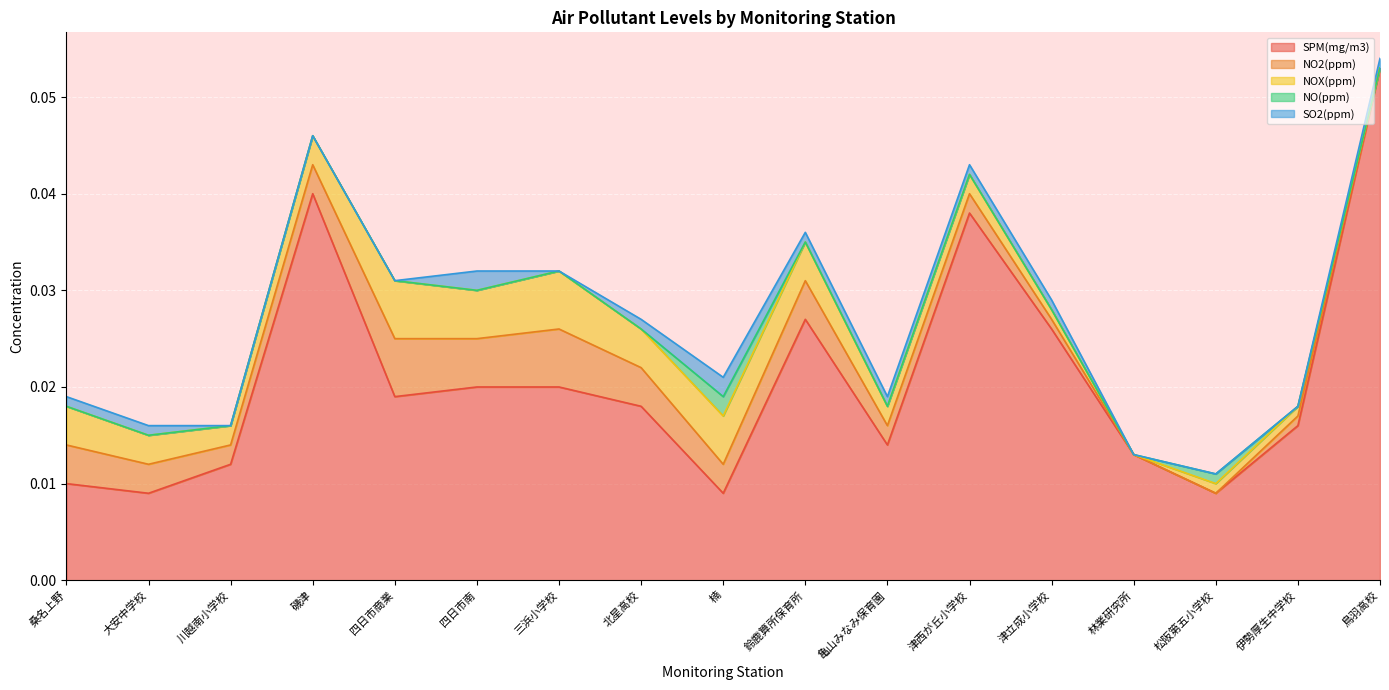

The value of SPM(mg/m3) at 亀山みなみ保育園 is 0.0. True or false?

True